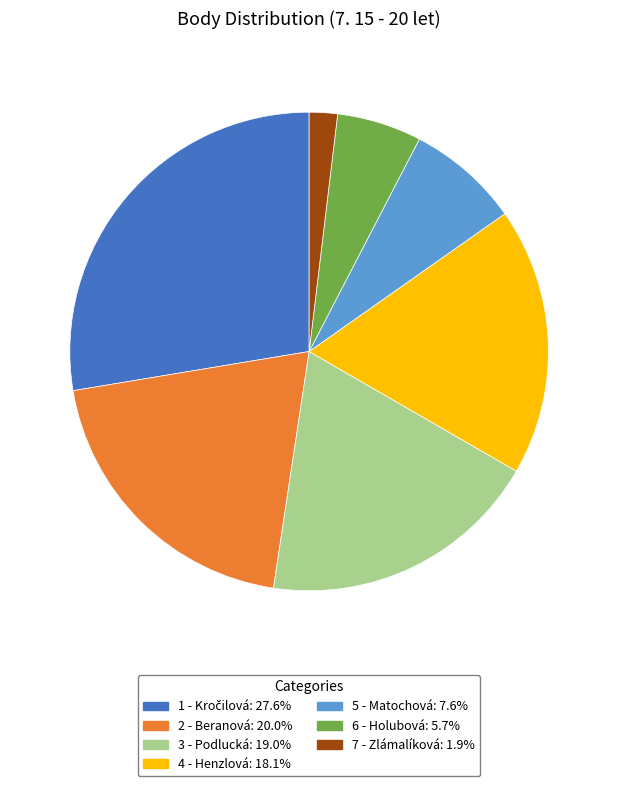

Which has a higher value, 7 - Zlámalíková or 4 - Henzlová?

4 - Henzlová